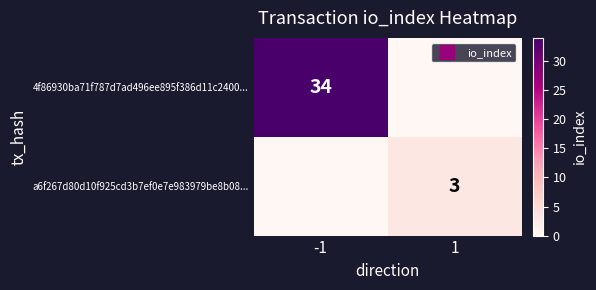

Rank the series by their average value, from lowest to highest.

a6f267d80d10f925cd3b7ef0e7e983979be8b08..., 4f86930ba71f787d7ad496ee895f386d11c2400...